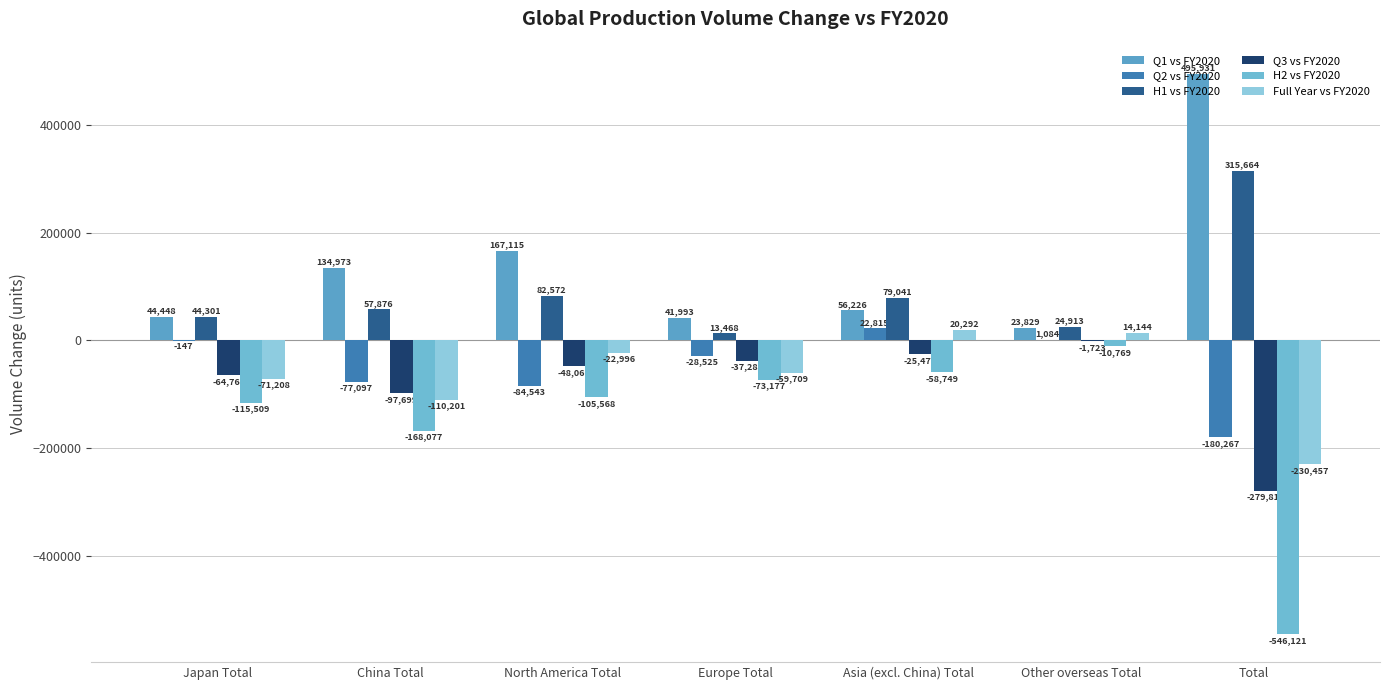

What is the maximum value for H2 vs FY2020?

-10769